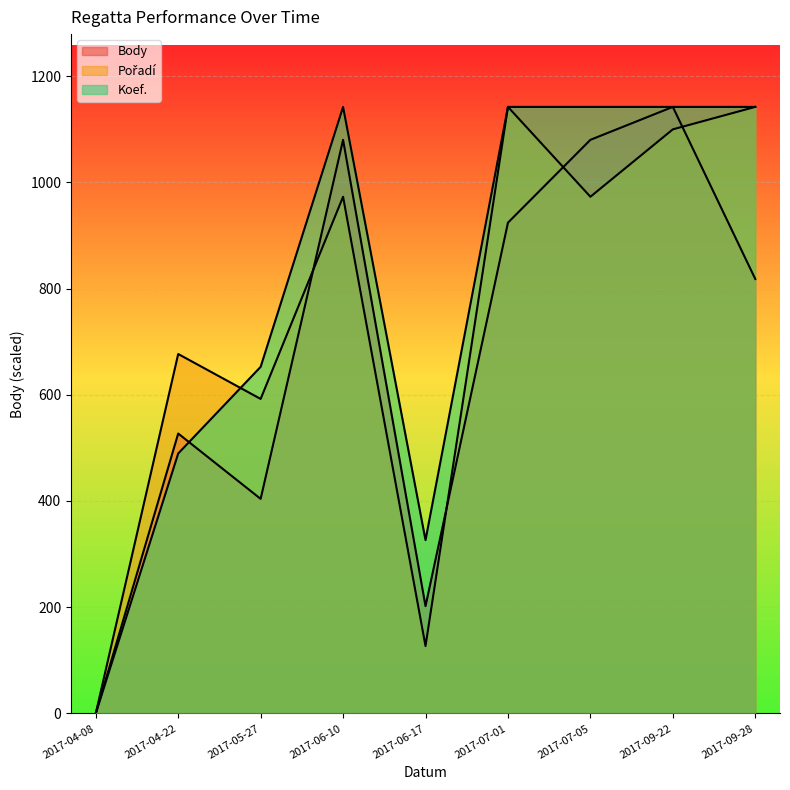

How many values in the Pořadí series are below 972?

4